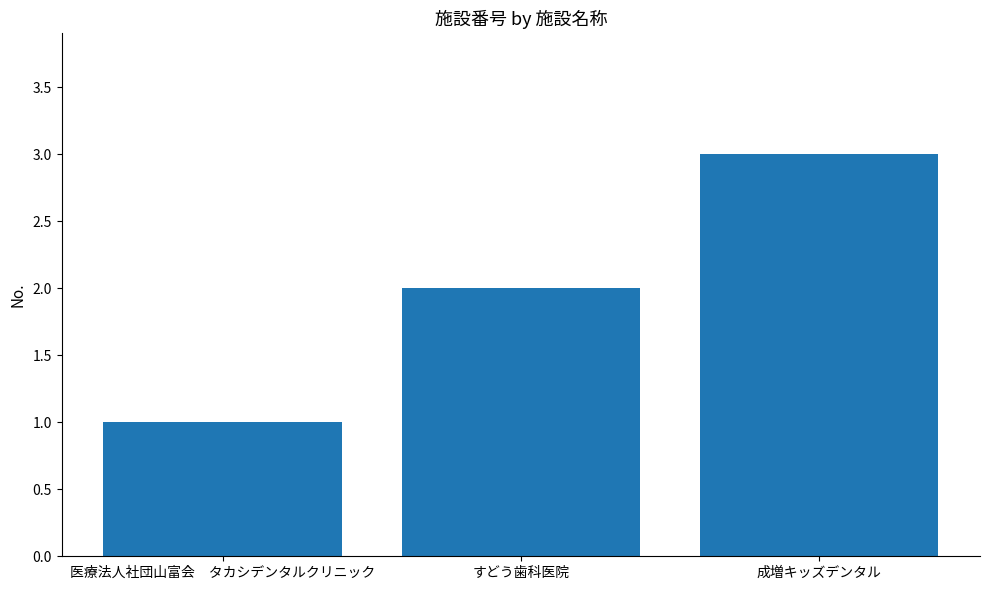

The chart shows a value of 3 at 成増キッズデンタル. True or false?

True